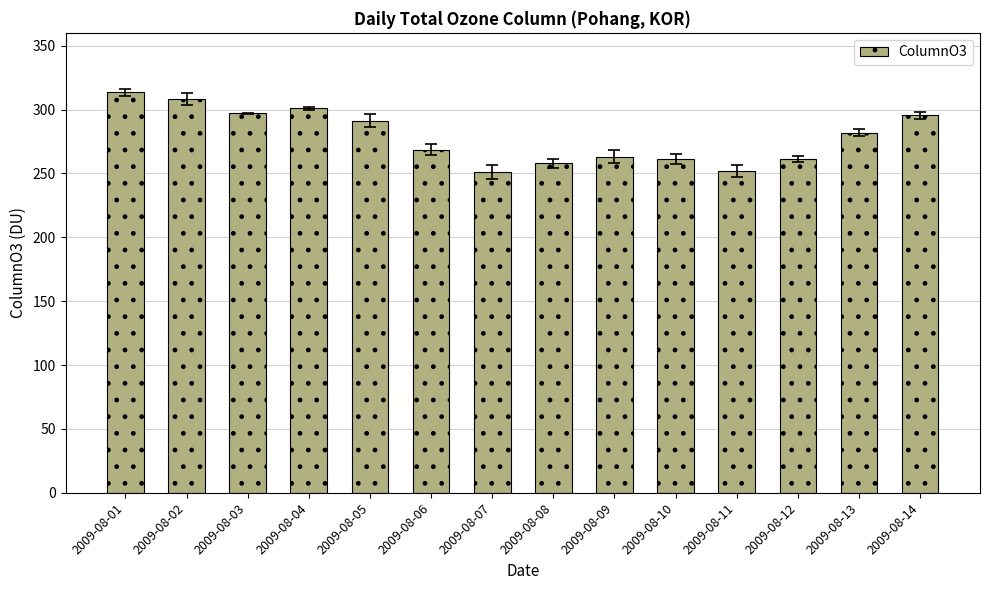

Which has a higher value, 2009-08-10 or 2009-08-11?

2009-08-10